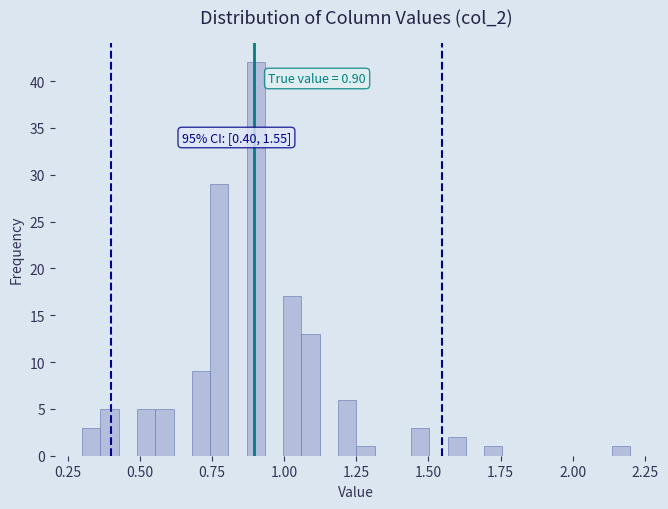

Read against the x-axis, roughly where is the centre of the tallest bar?

0.90